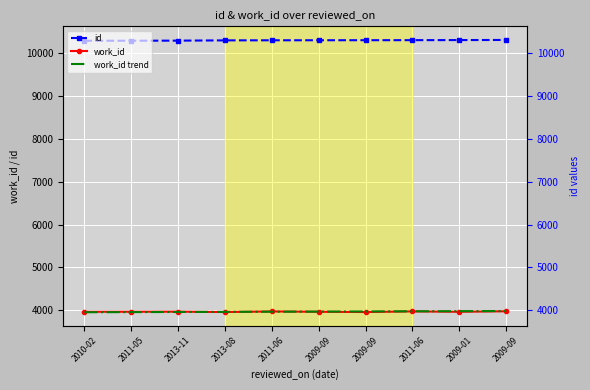

Reading left to right, what are all the values shown in this chart?

id: 2010-02=10297.0	2011-05=10298.0	2013-11=10300.0	2013-08=10306.0	2011-06=10308.0	2009-09=10309.0	2009-09=10310.0	2011-06=10311.0	2009-01=10313.0	2009-09=10316.0
work_id: 2010-02=3963.0	2011-05=3964.0	2013-11=3966.0	2013-08=3957.0	2011-06=3971.0	2009-09=3963.0	2009-09=3957.0	2011-06=3972.0	2009-01=3963.0	2009-09=3975.0
work_id trend: 2010-02=3952.0	2011-05=3955.1	2013-11=3958.2	2013-08=3961.3	2011-06=3964.4	2009-09=3967.6	2009-09=3970.7	2011-06=3973.8	2009-01=3976.9	2009-09=3980.0